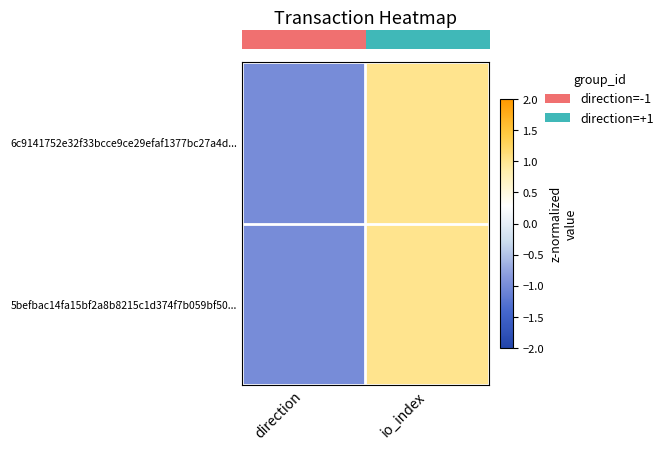

How many series are shown in this chart?

2